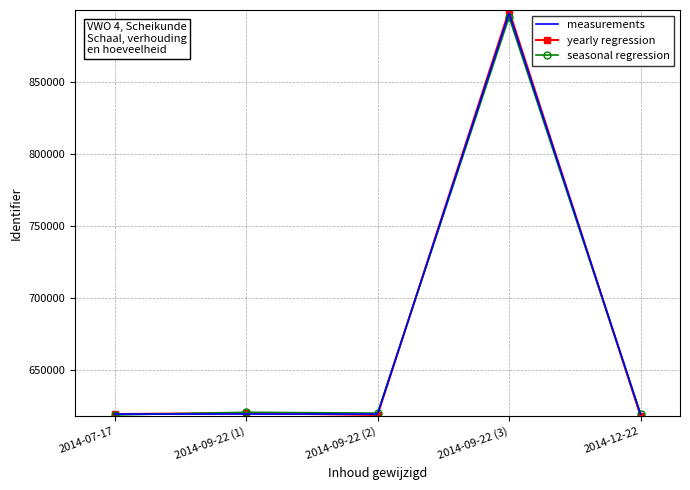

At which category is the sum across all series the highest?

2014-09-22 (3)